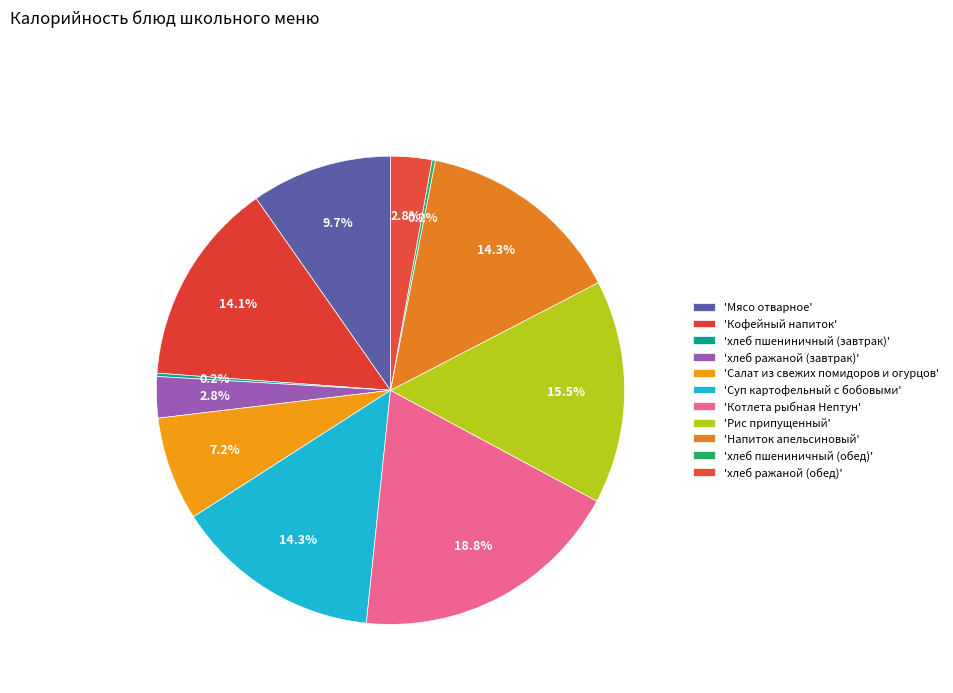

Which category has the smallest portion of the pie?

хлеб пшениничный (завтрак)